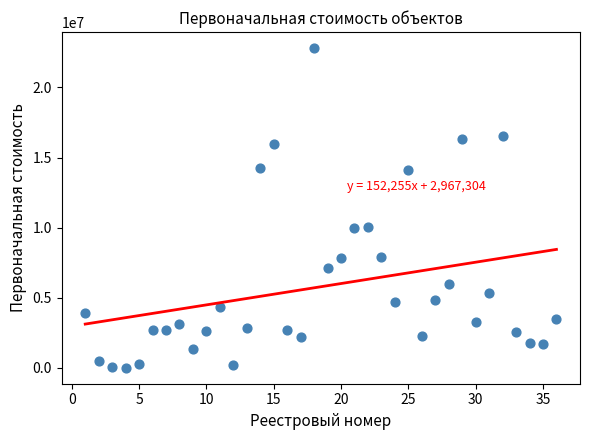

What is the range of Y values (max minus min)?

22810266.0